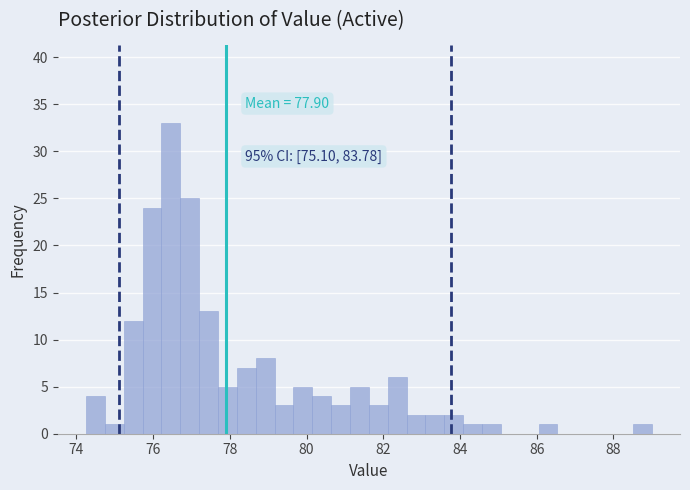

Around what value on the x-axis is the tallest bar? Give the approximate position of its centre, as read against the axis.

76.4